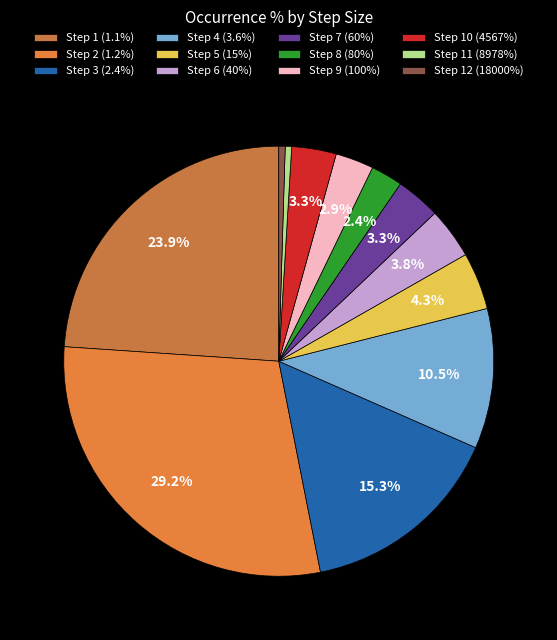

Is Step 2 (1.2%) the majority of the pie?

No